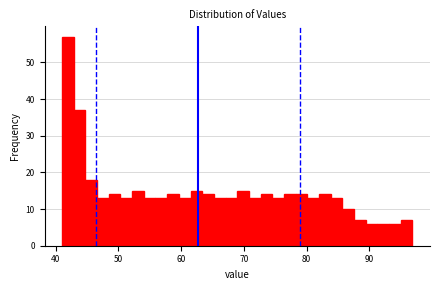

Around what value on the x-axis is the tallest bar? Give the approximate position of its centre, as read against the axis.

42